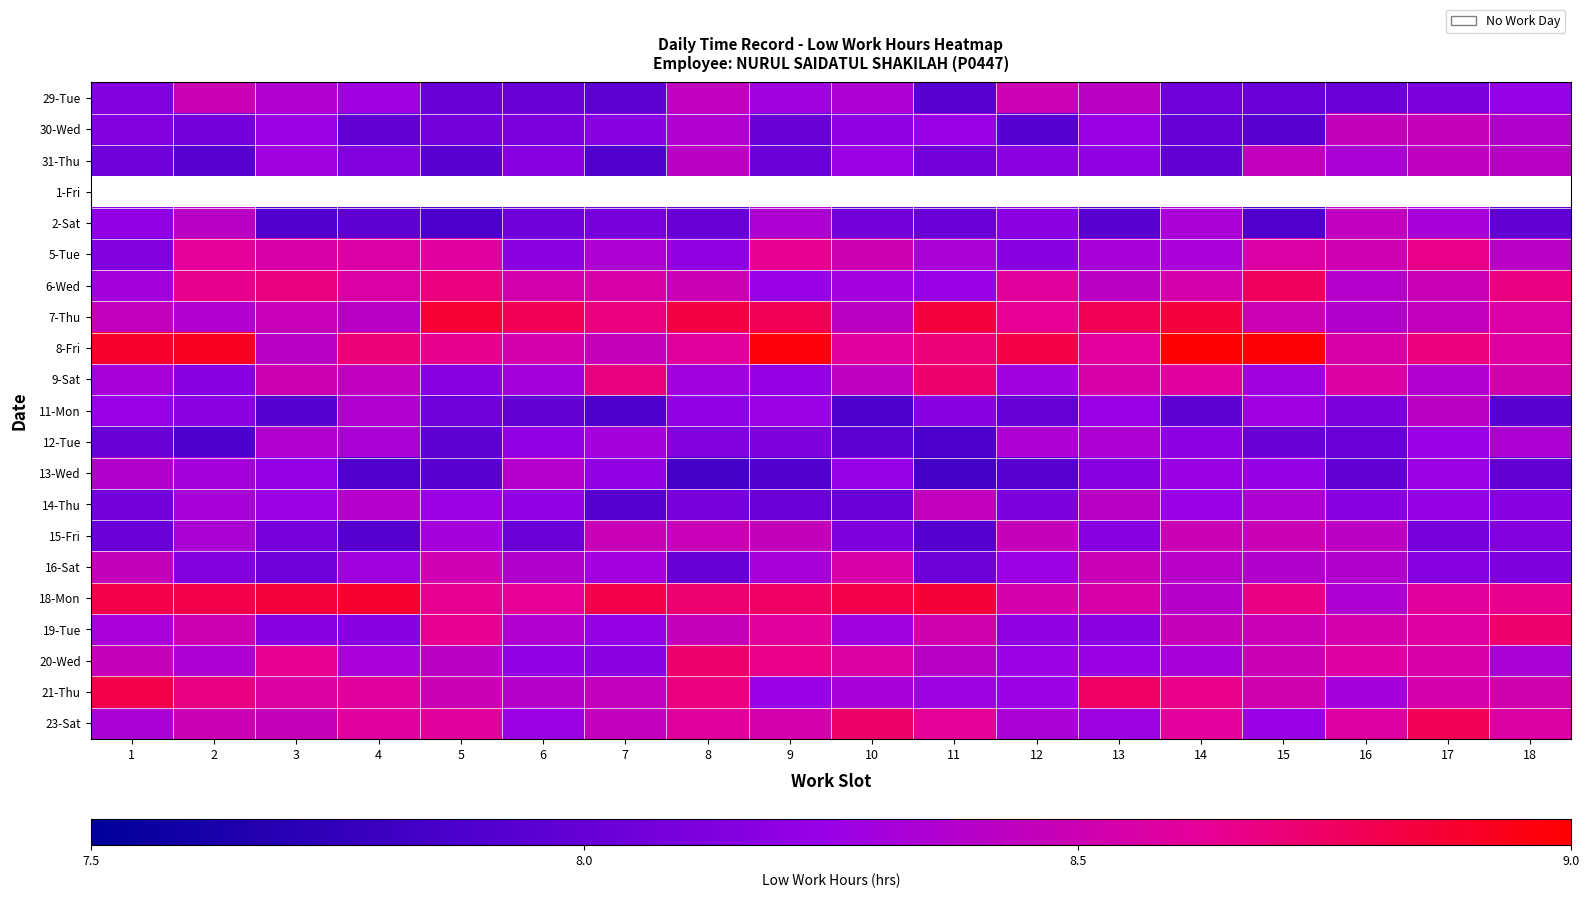

Rank the series by their maximum value, from lowest to highest.

31-Thu, 1-Fri, 12-Tue, 13-Wed, 11-Mon, 2-Sat, 14-Thu, 30-Wed, 15-Fri, 29-Tue, 16-Sat, 5-Tue, 9-Sat, 19-Tue, 20-Wed, 6-Wed, 23-Sat, 21-Thu, 7-Thu, 18-Mon, 8-Fri